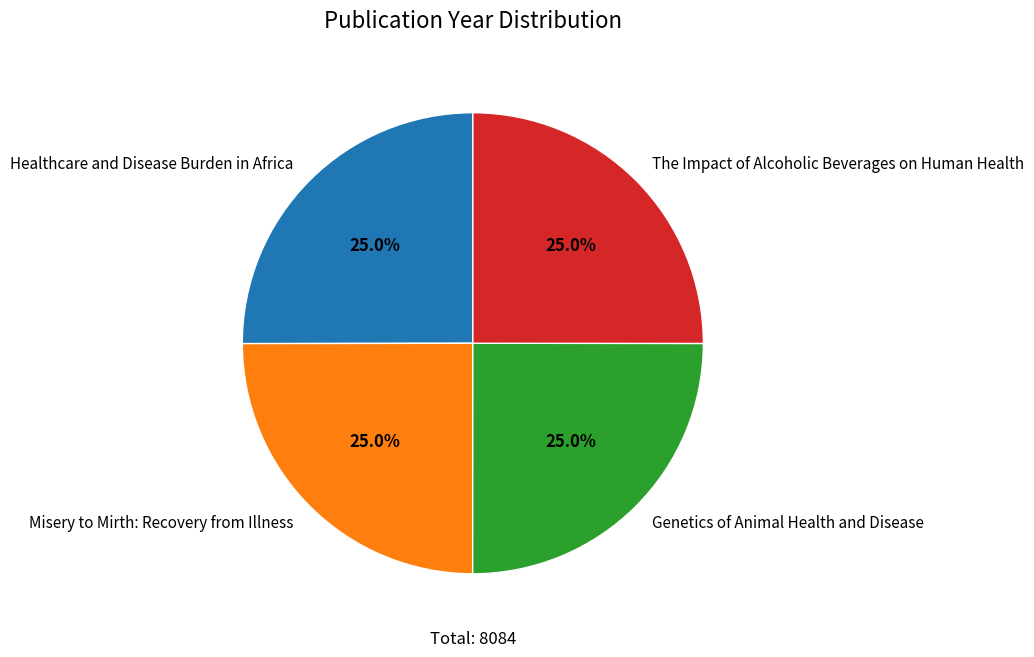

Combined, what portion of the pie is Healthcare and Disease Burden in Africa and Genetics of Animal Health and Disease?

50.0%